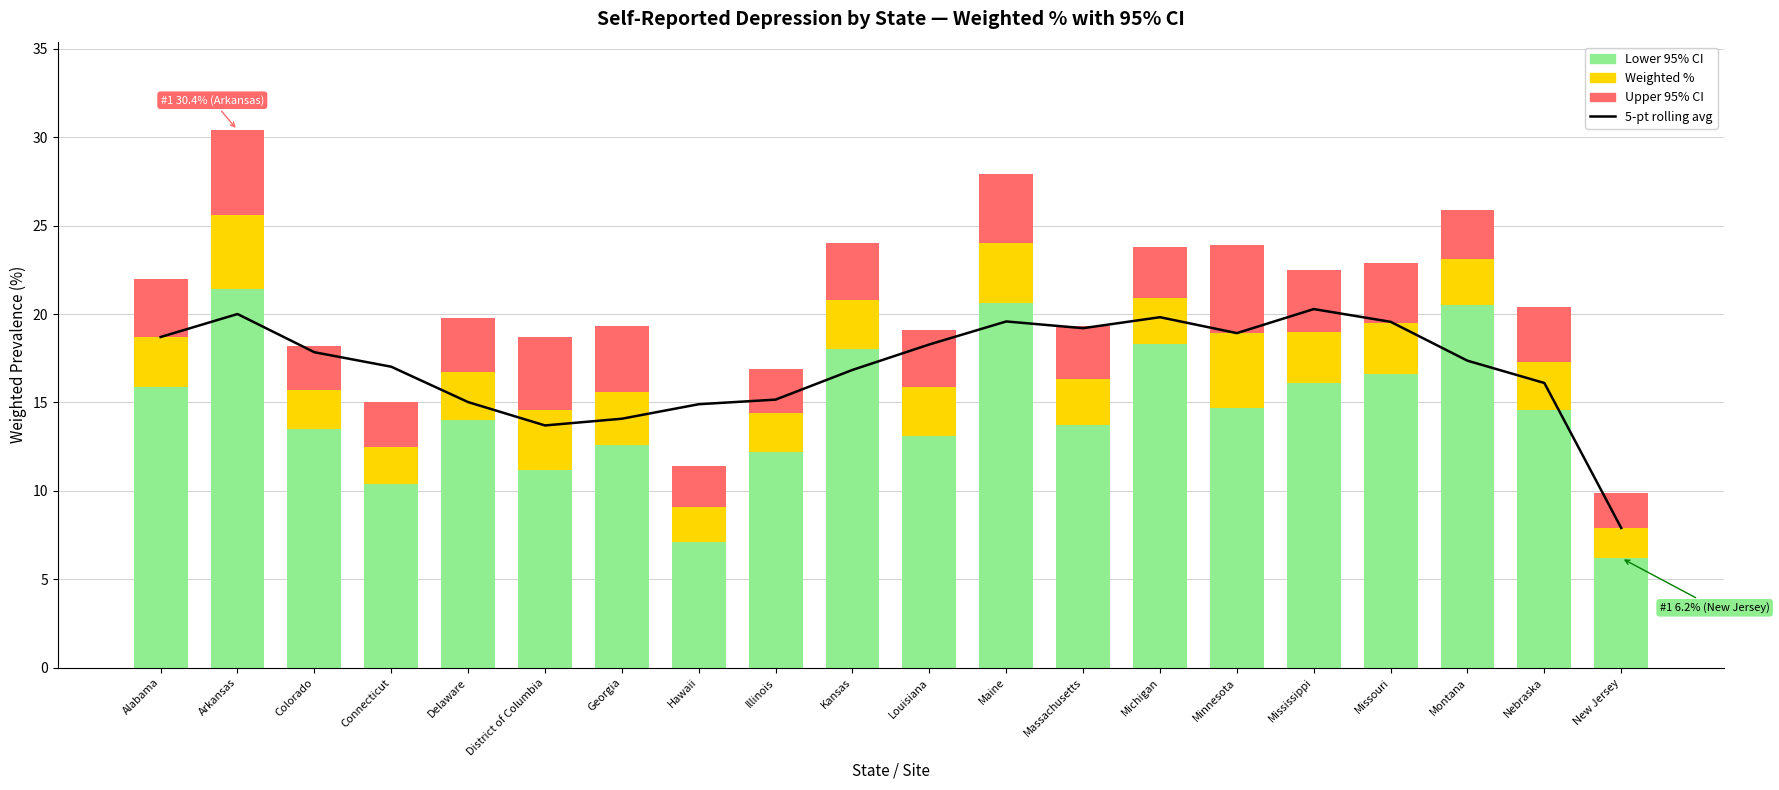

Reading left to right, transcribe all the data shown in this chart.

5-point rolling average: Alabama=18.7	Arkansas=20.0	Colorado=17.8	Connecticut=17.0	Delaware=15.0	District of Columbia=13.7	Georgia=14.1	Hawaii=14.9	Illinois=15.2	Kansas=16.8	Louisiana=18.3	Maine=19.6	Massachusetts=19.2	Michigan=19.8	Minnesota=18.9	Mississippi=20.3	Missouri=19.6	Montana=17.4	Nebraska=16.1	New Jersey=7.9
Lower 95% CI: Alabama=15.9	Arkansas=21.4	Colorado=13.5	Connecticut=10.4	Delaware=14.0	District of Columbia=11.2	Georgia=12.6	Hawaii=7.1	Illinois=12.2	Kansas=18.0	Louisiana=13.1	Maine=20.6	Massachusetts=13.7	Michigan=18.3	Minnesota=14.7	Mississippi=16.1	Missouri=16.6	Montana=20.5	Nebraska=14.6	New Jersey=6.2
Weighted %: Alabama=2.8	Arkansas=4.2	Colorado=2.2	Connecticut=2.1	Delaware=2.7	District of Columbia=3.4	Georgia=3.0	Hawaii=2.0	Illinois=2.2	Kansas=2.8	Louisiana=2.8	Maine=3.4	Massachusetts=2.6	Michigan=2.6	Minnesota=4.2	Mississippi=2.9	Missouri=2.9	Montana=2.6	Nebraska=2.7	New Jersey=1.7
Upper 95% CI: Alabama=3.3	Arkansas=4.8	Colorado=2.5	Connecticut=2.5	Delaware=3.1	District of Columbia=4.1	Georgia=3.7	Hawaii=2.3	Illinois=2.5	Kansas=3.2	Louisiana=3.2	Maine=3.9	Massachusetts=3.0	Michigan=2.9	Minnesota=5.0	Mississippi=3.5	Missouri=3.4	Montana=2.8	Nebraska=3.1	New Jersey=2.0